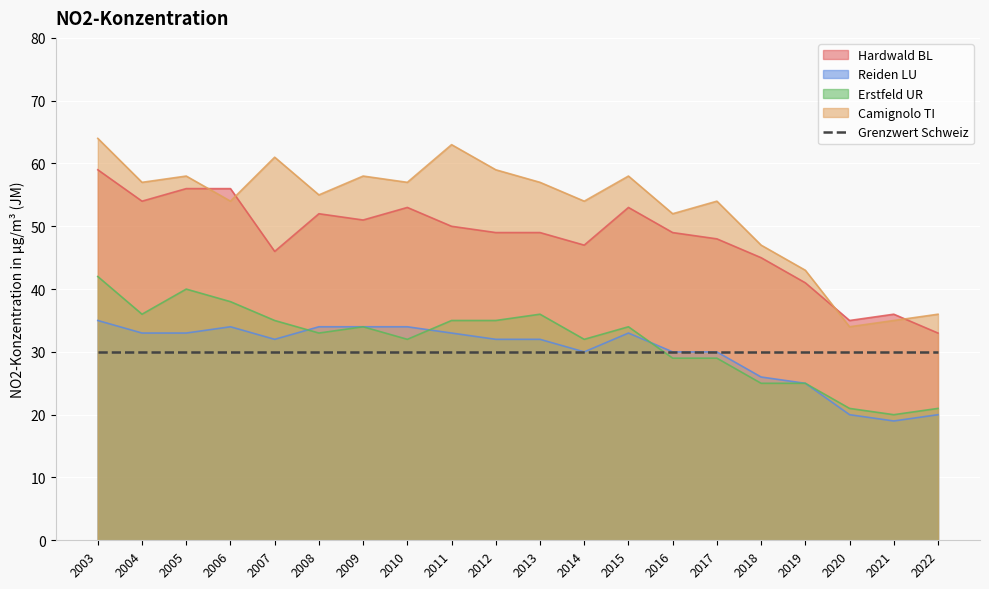

What are all the series names shown in the legend?

Hardwald BL, Reiden LU, Erstfeld UR, Camignolo TI, Grenzwert Schweiz